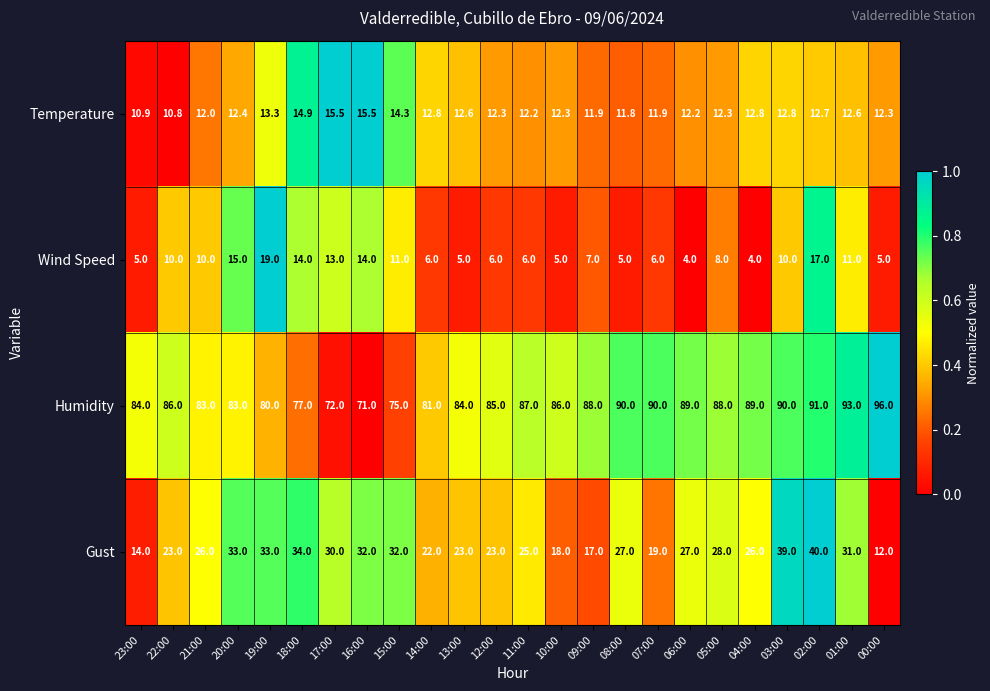

Where does the Gust series first go above 27?

20:00